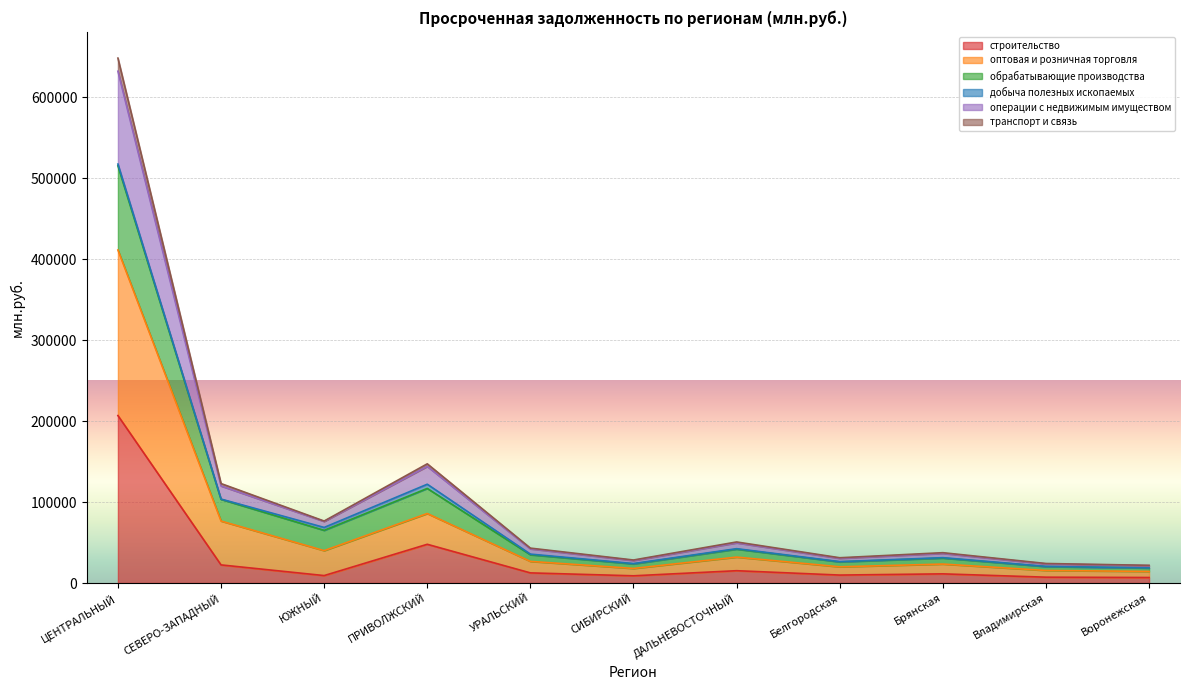

At which label does транспорт и связь reach its peak?

ЦЕНТРАЛЬНЫЙ